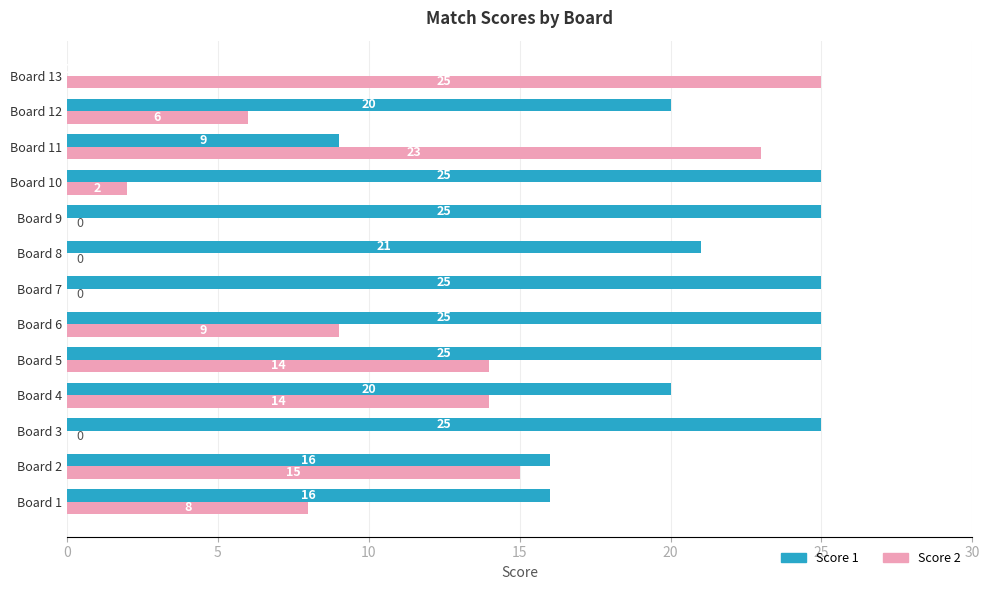

Which series changed the most between Board 1 and Board 5?

Score 1